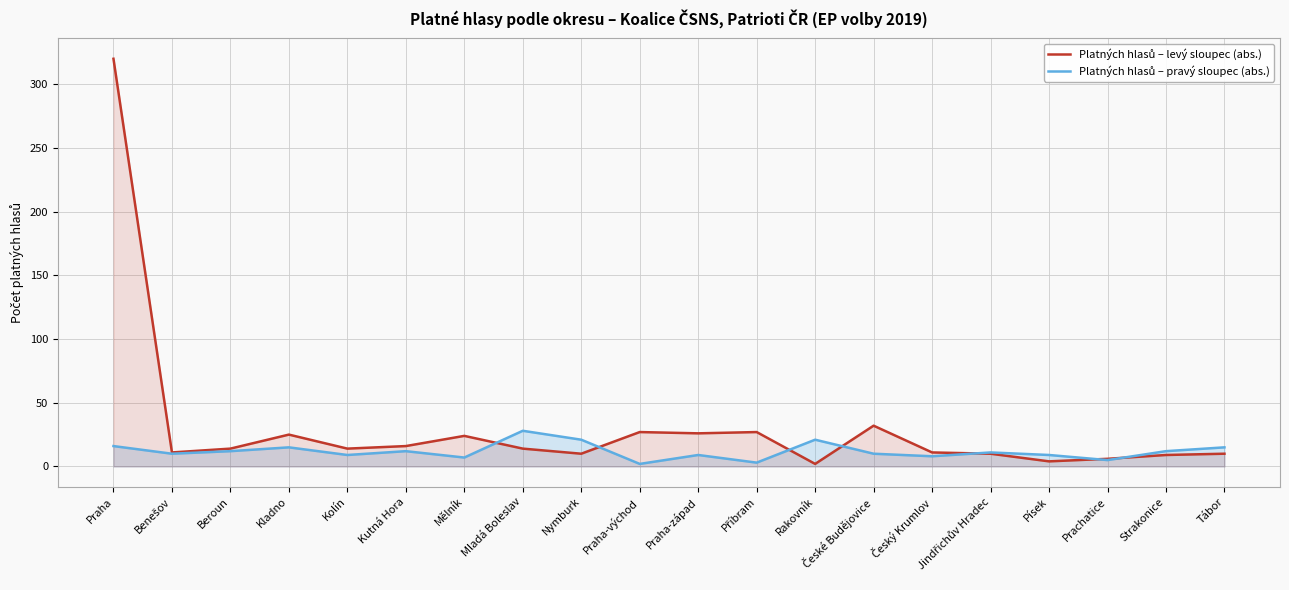

How many distinct data groups are displayed?

2